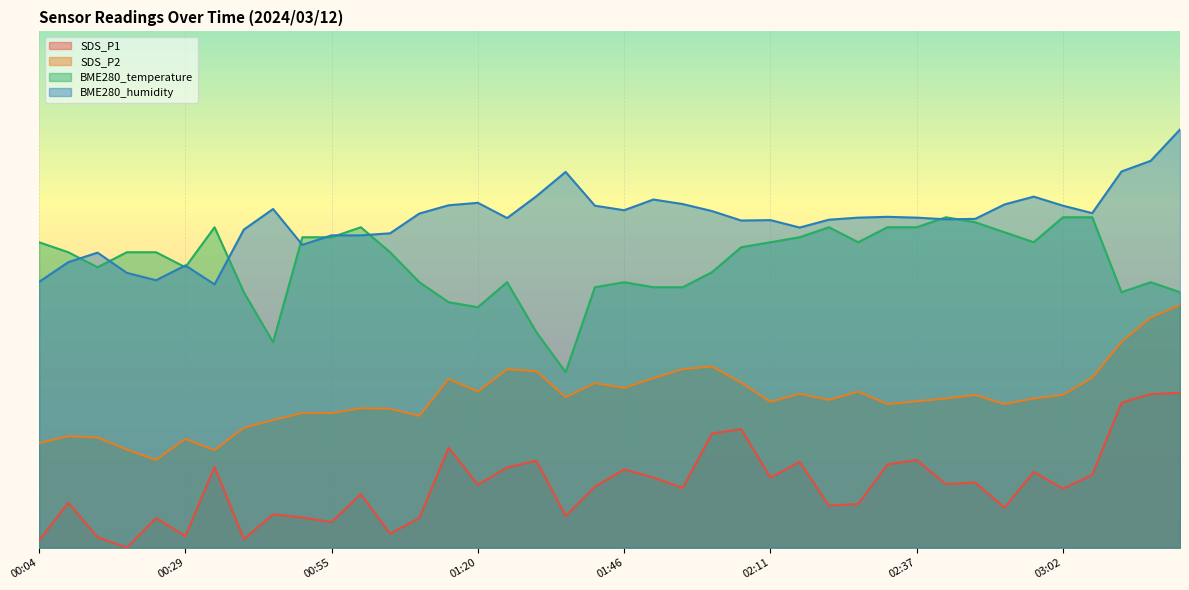

How many series are shown in this chart?

4